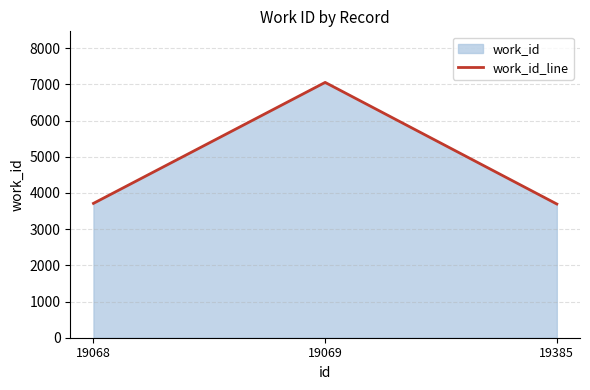

Reading right to left, what are all the values shown in this chart?

3694	7054	3712